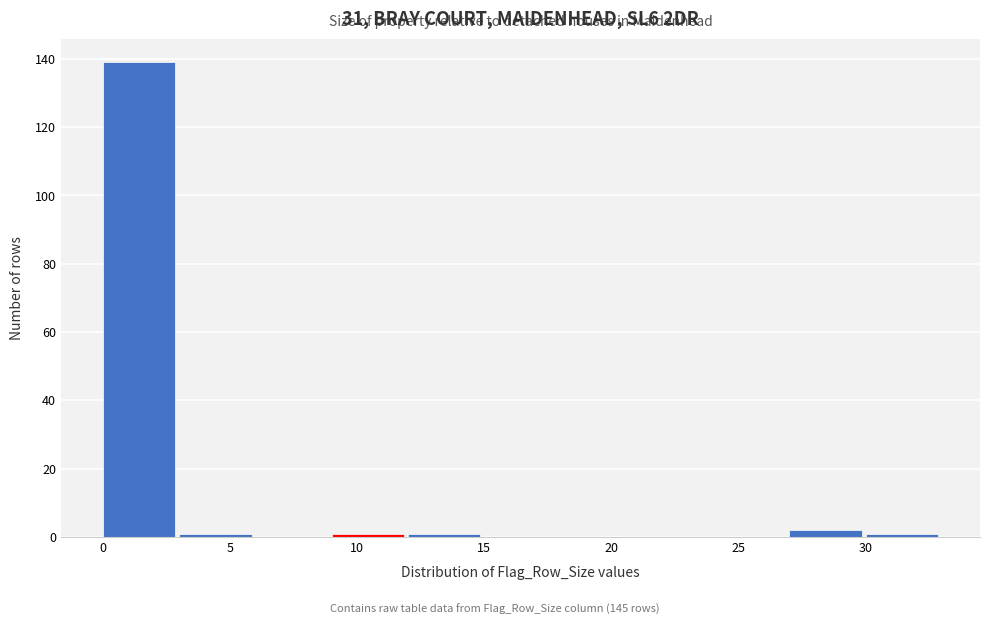

How tall is the bar that spans 27 to 30 on the x-axis? The values are not printed on the chart, so give them approximately, as read against the axis.

2